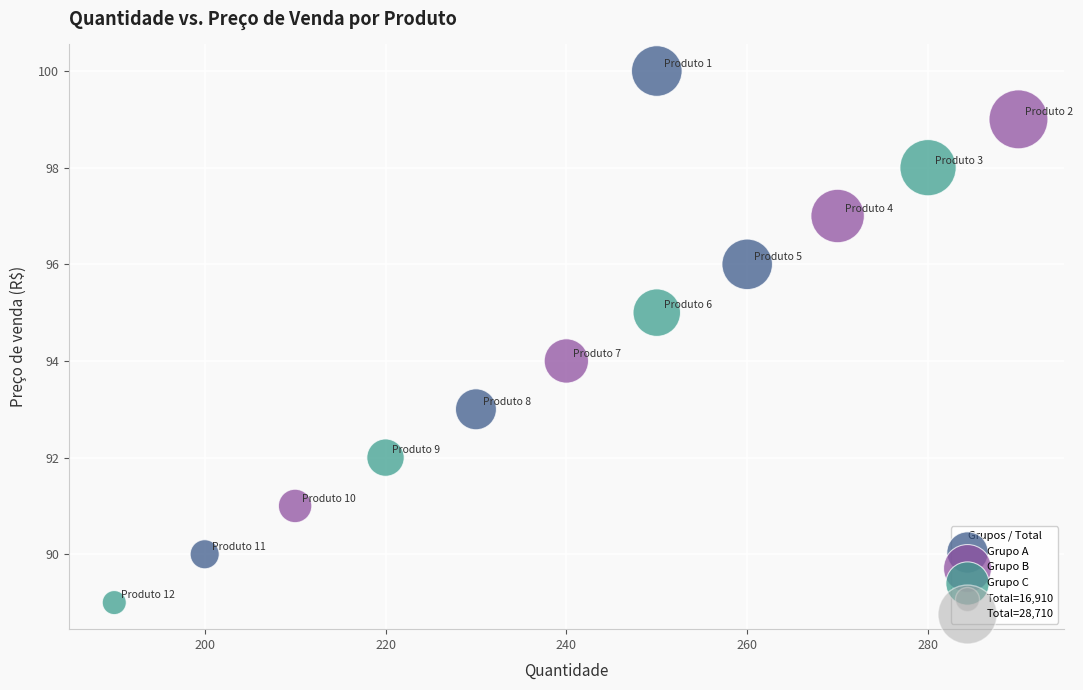

Which series contains the lowest Y value?

Grupo C